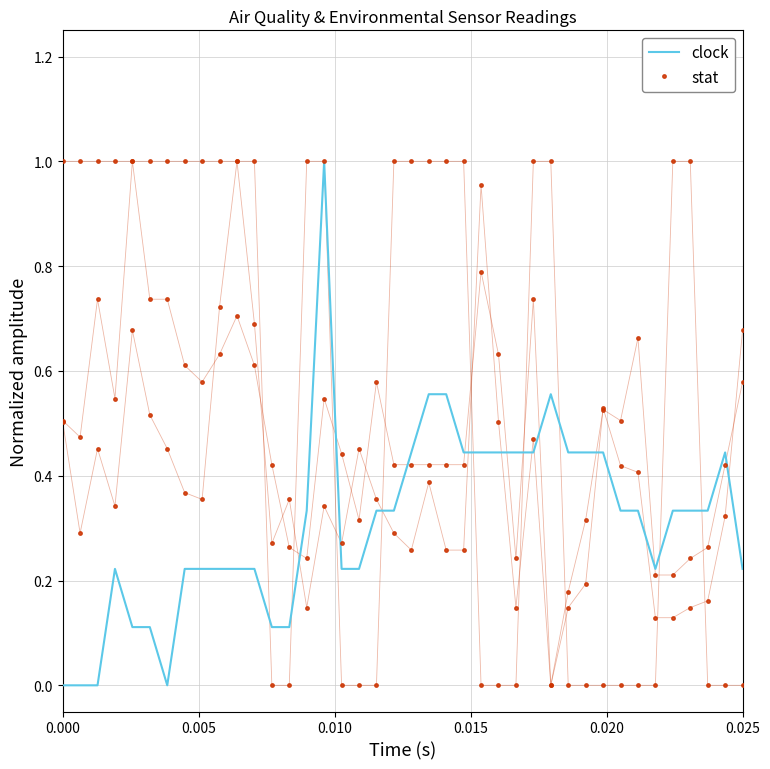

How many intersections are there between stat and clock?

10